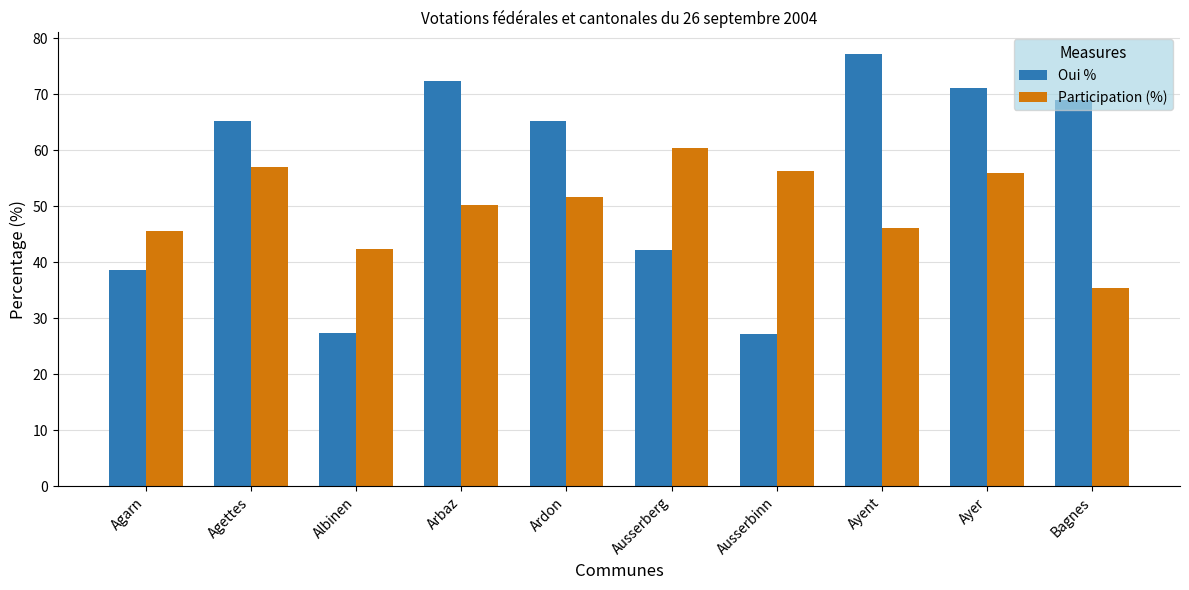

What is the sum of all Oui % values?

555.8